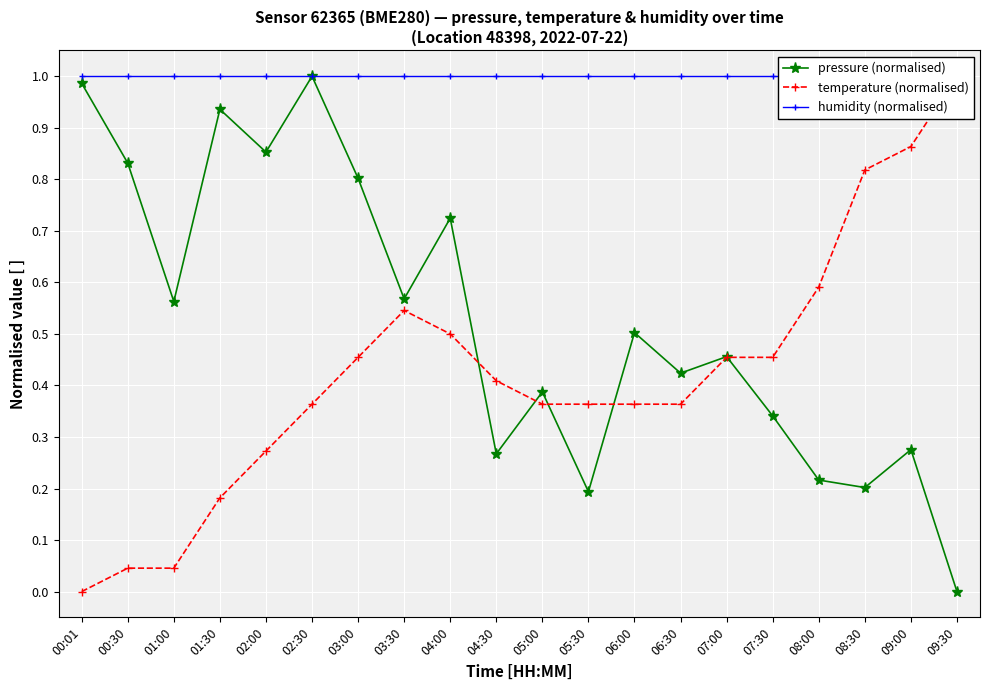

Between 01:30 and 02:30, which series saw the biggest shift?

temperature (normalised)